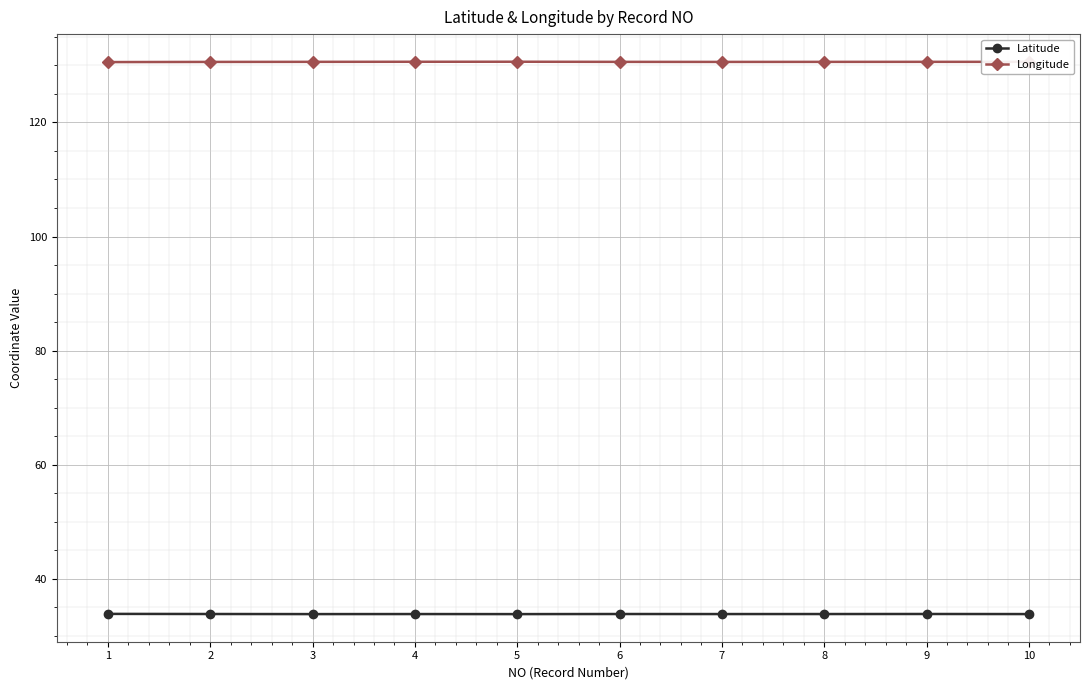

True or false: Longitude has more than 0 points higher than both neighbors.

True